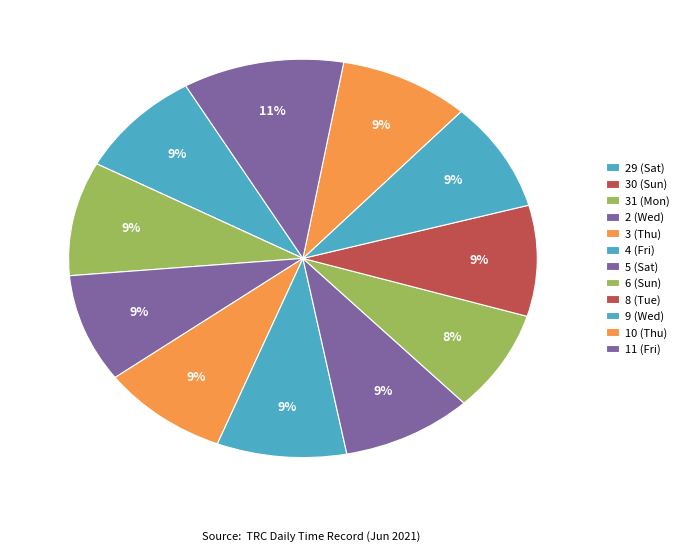

True or false: 8 (Tue) accounts for 3% of the total.

False